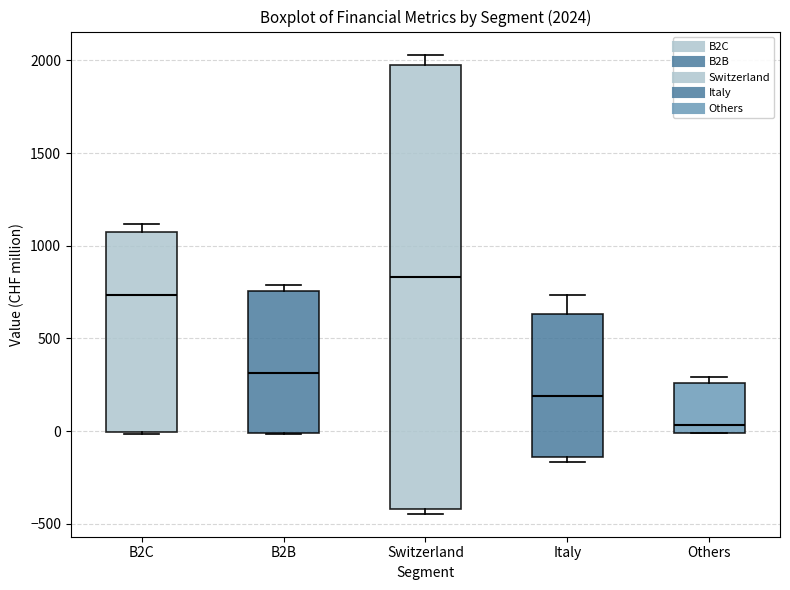

Which box is the tallest, from its lower edge to its upper edge?

Switzerland